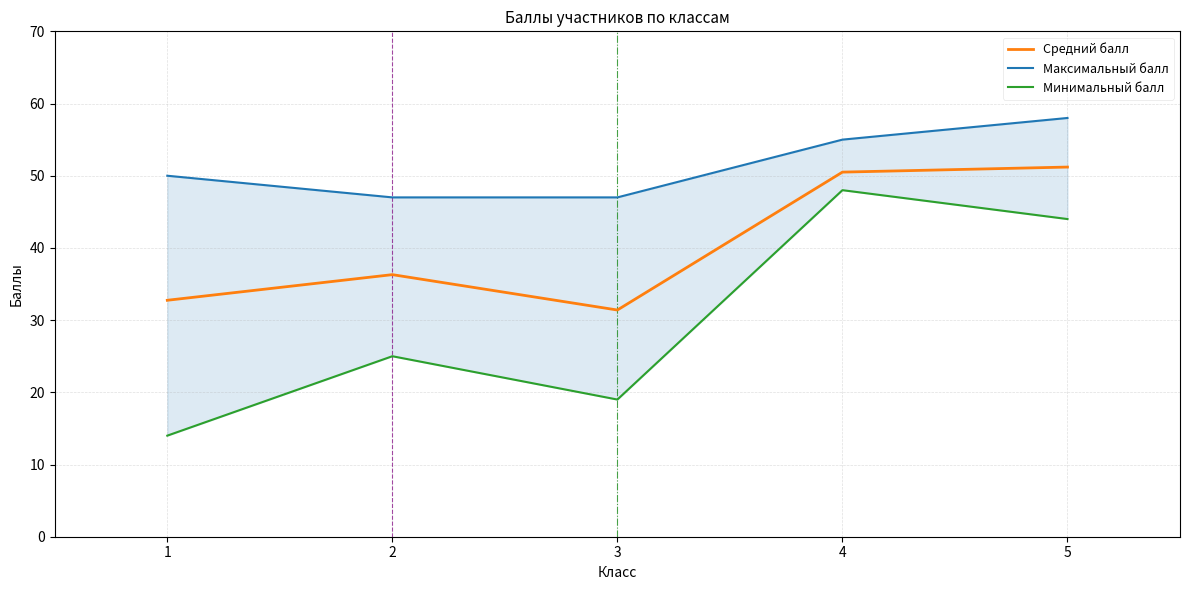

What is the difference between the maximum and minimum values in the Максимальный балл series?

11.0